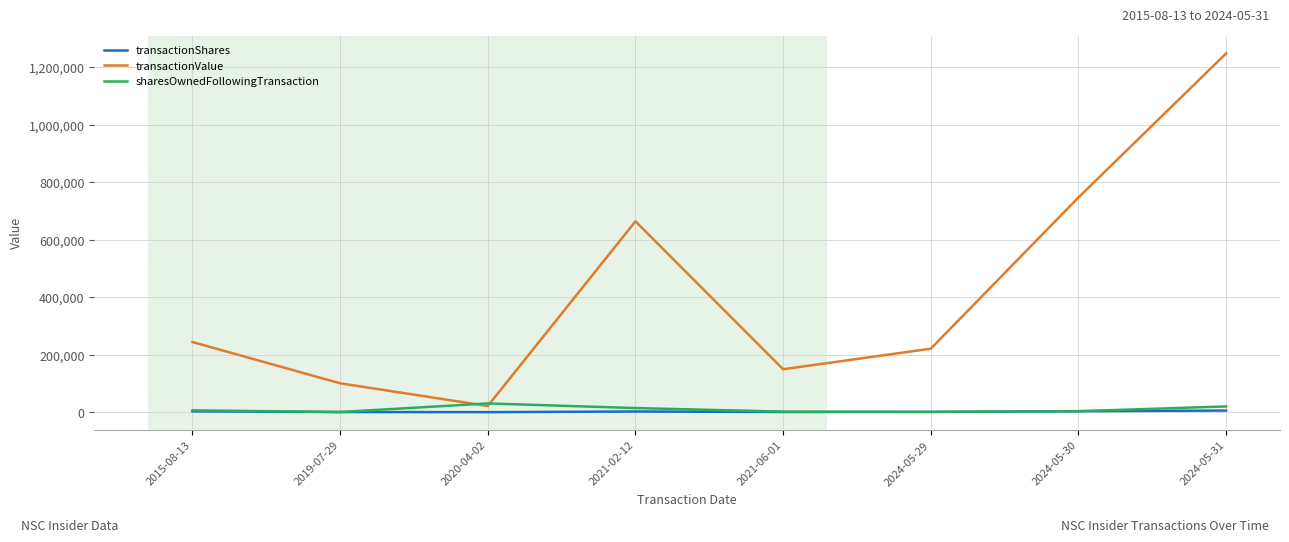

Which series has the largest total across all categories?

transactionValue